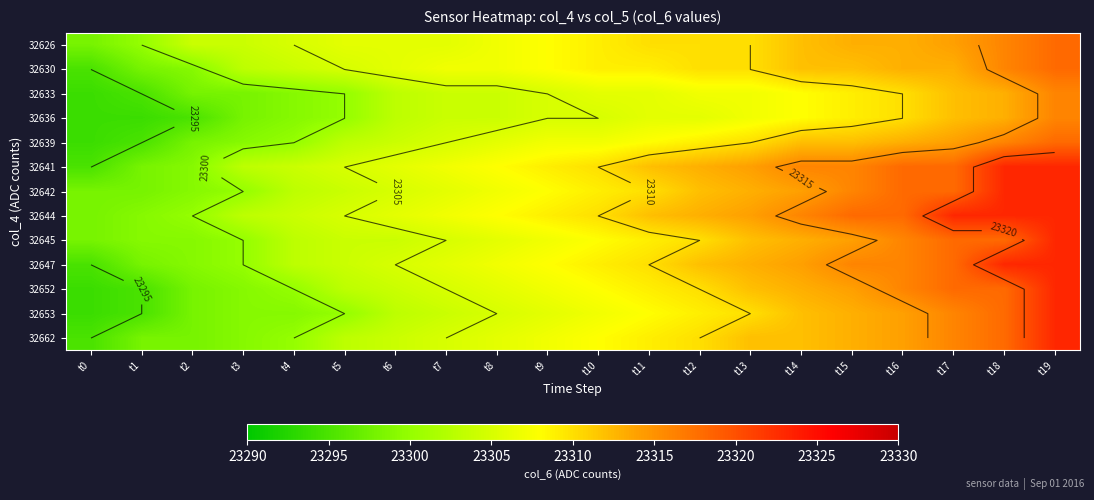

What is the difference between the 32644 values at t15 and t14?

2